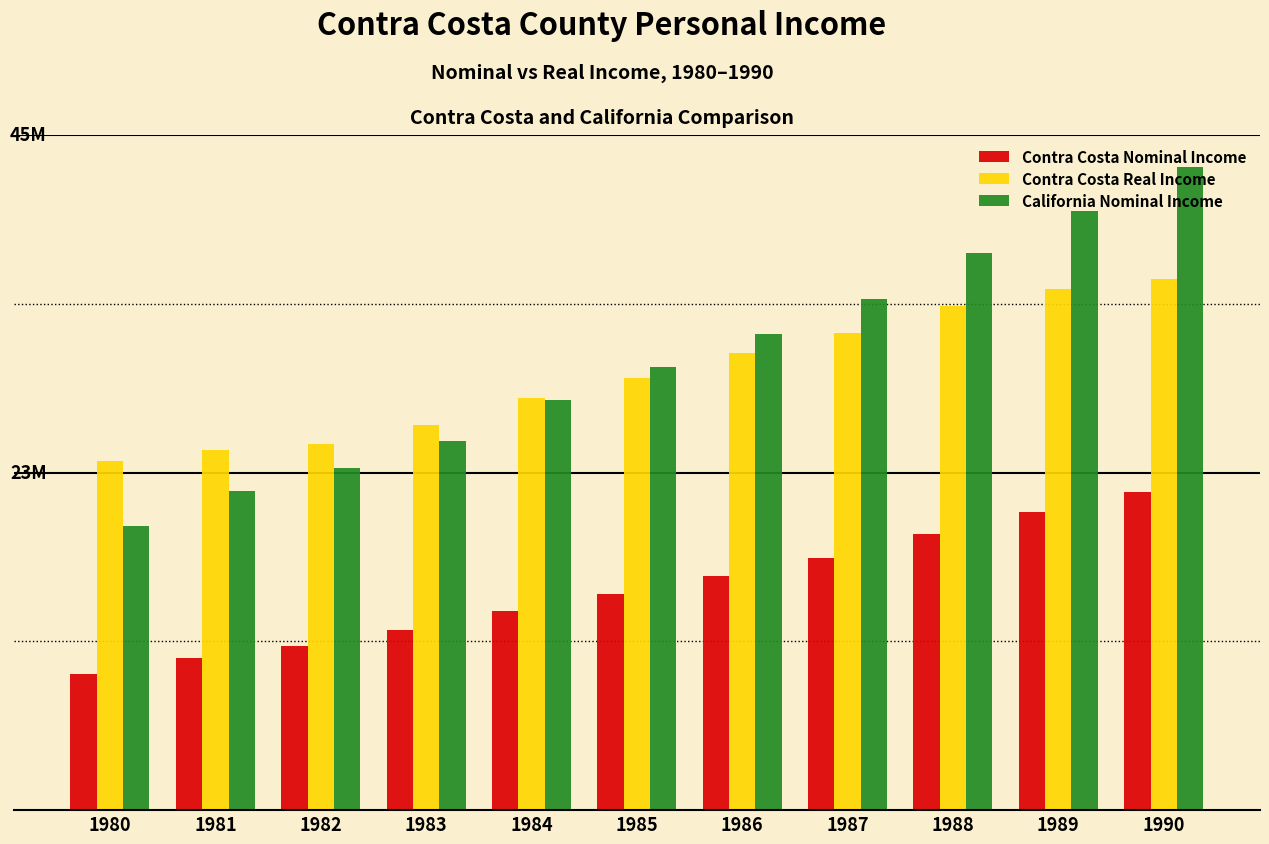

What is the difference between the California Nominal Income values at 1984 and 1987?

6752757.4